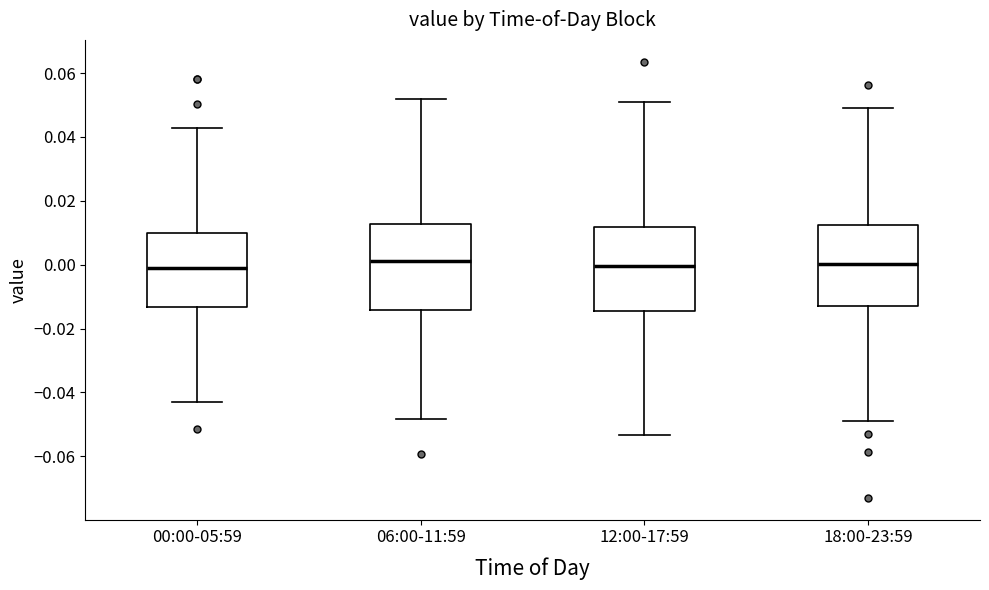

Where does the lower whisker of the box for 00:00-05:59 end on the y-axis? The values are not printed on the chart, so give them approximately, as read against the axis.

-0.042